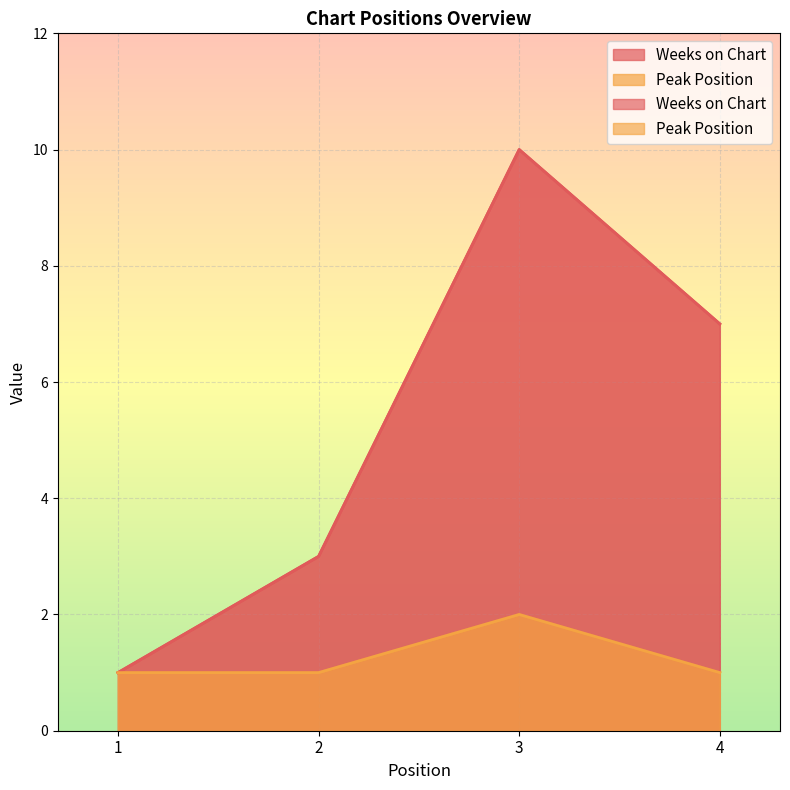

Which series has the widest spread of values?

Weeks on Chart